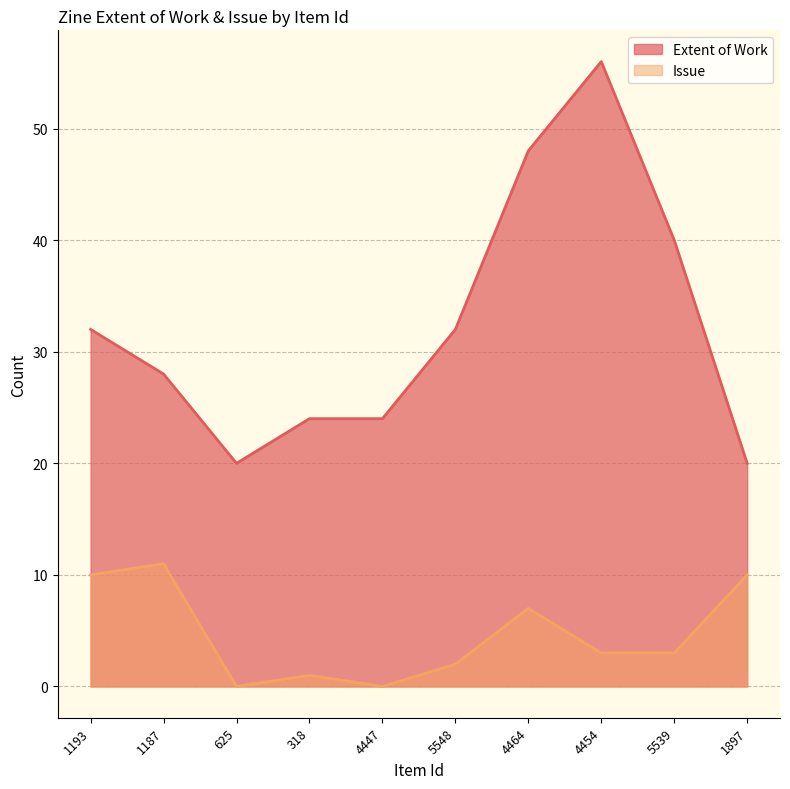

What is the label of the 9th point from the left?

5539